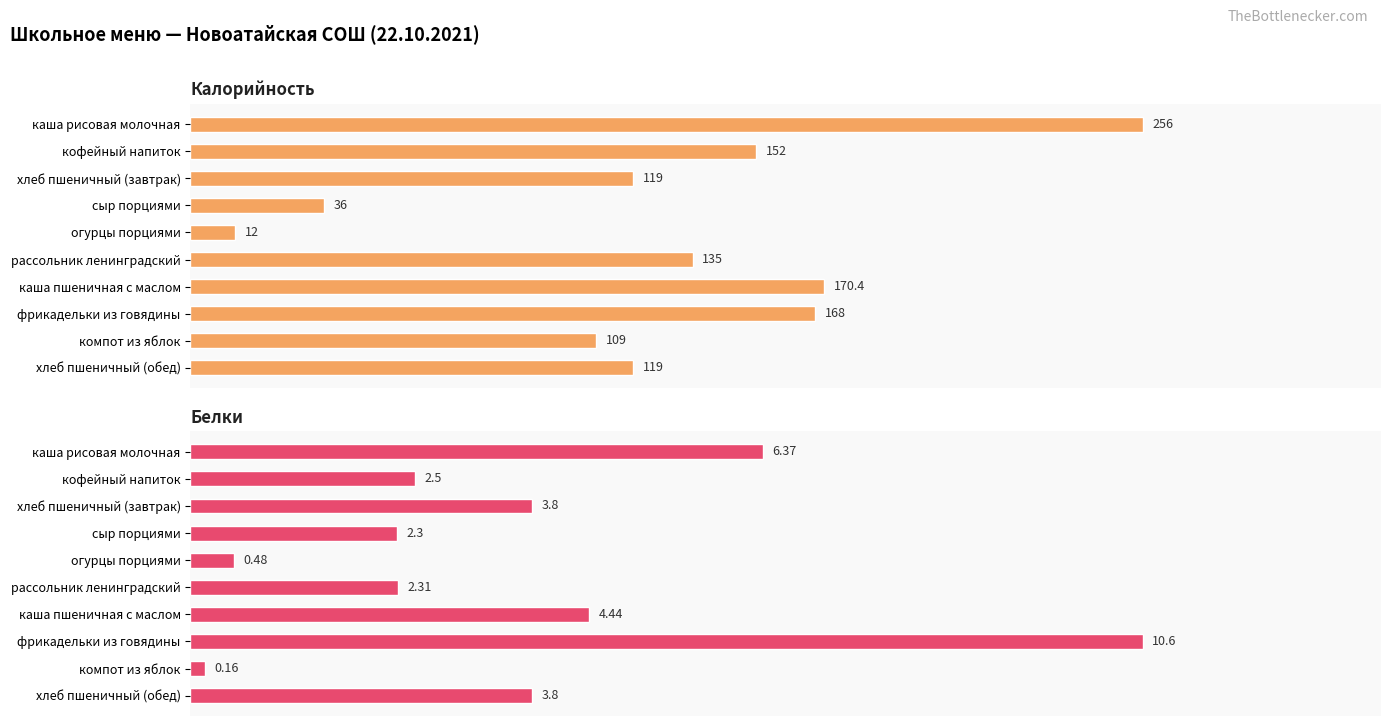

Rank the series by their average value, from lowest to highest.

Белки, Калорийность